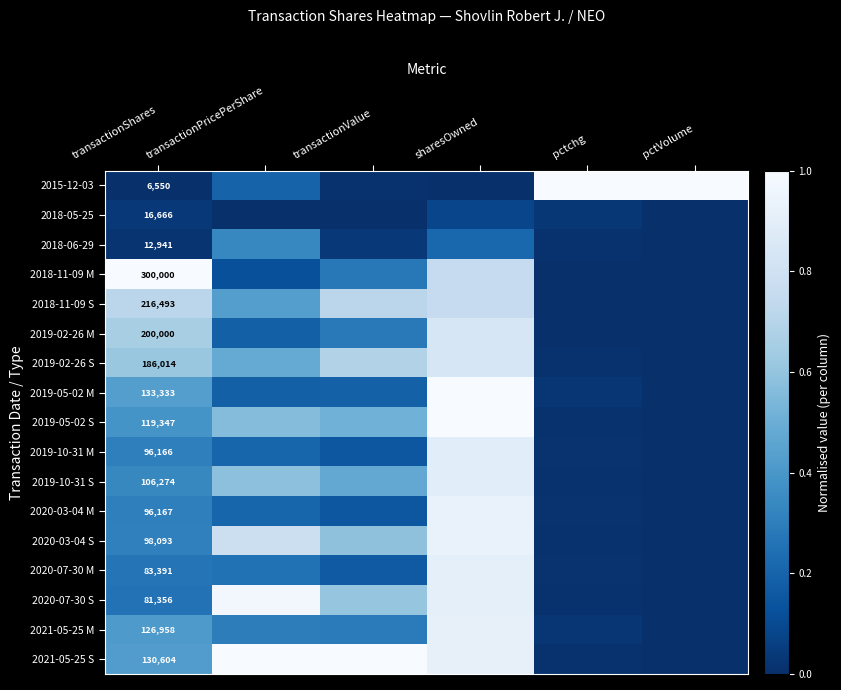

Which has a higher value, transactionPricePerShare or pctVolume?

pctVolume